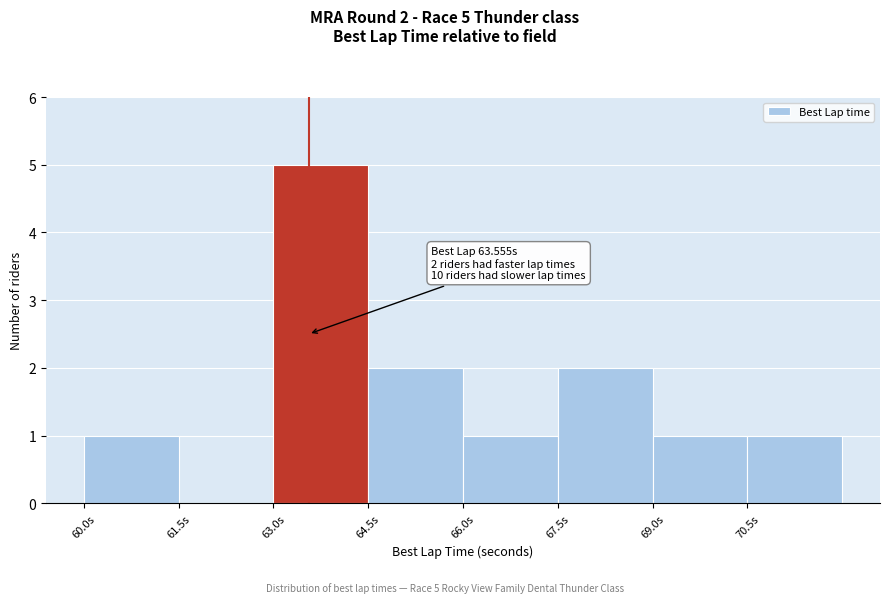

Which range on the x-axis has the tallest bar?

63.0 to 64.5